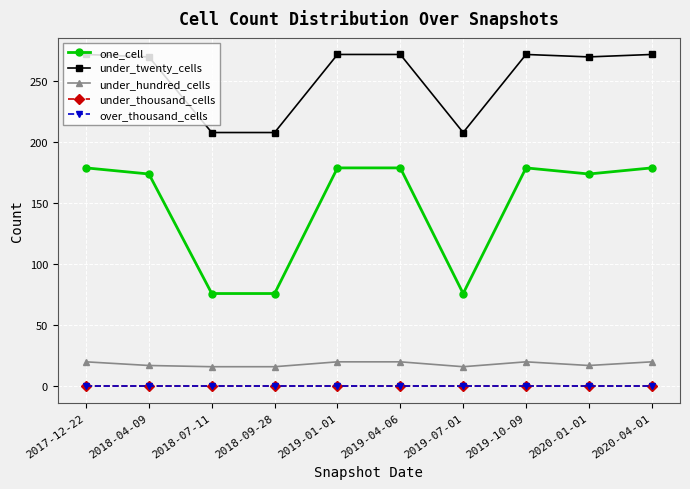

What is the maximum value shown in the chart?

272